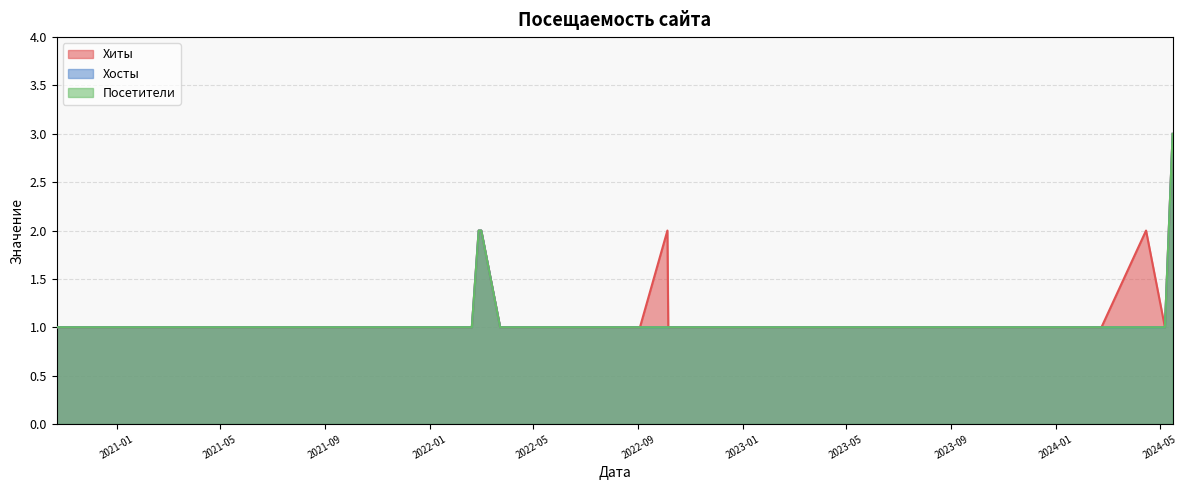

How many interior local valleys does the Хиты series have?

1